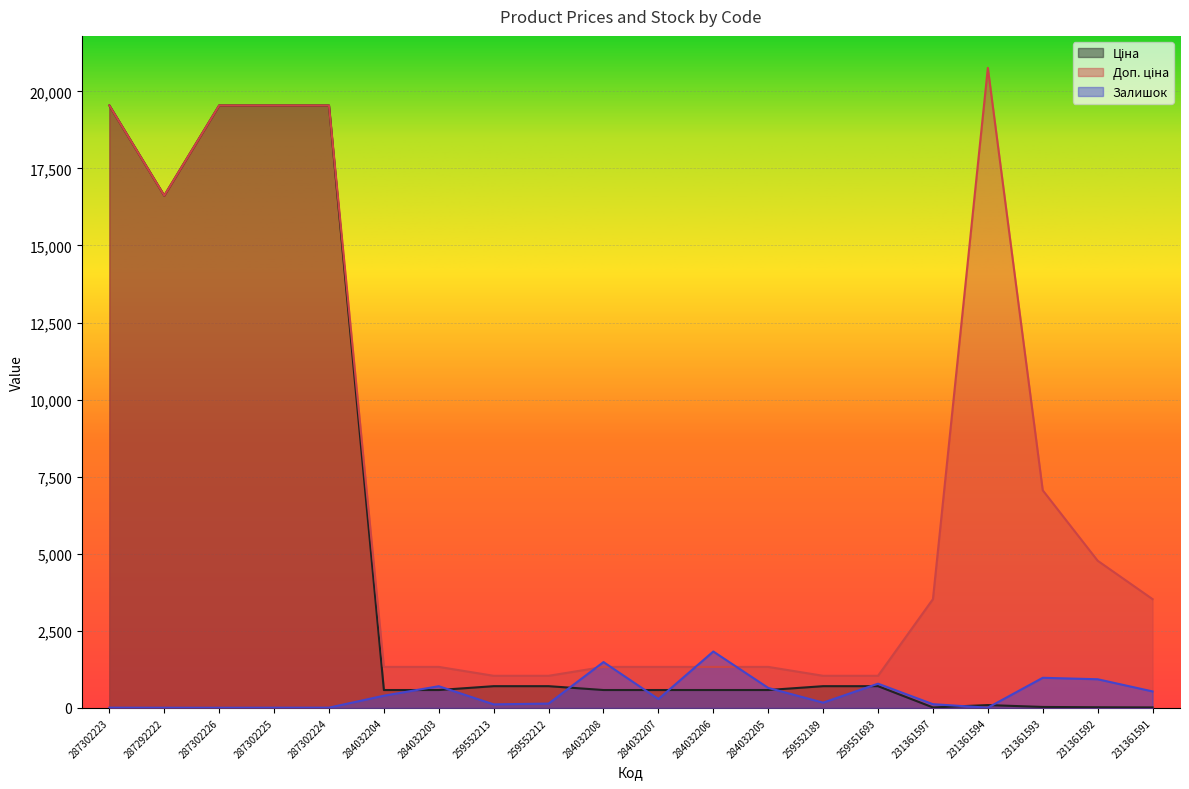

Which category has the highest value across all series?

231361594